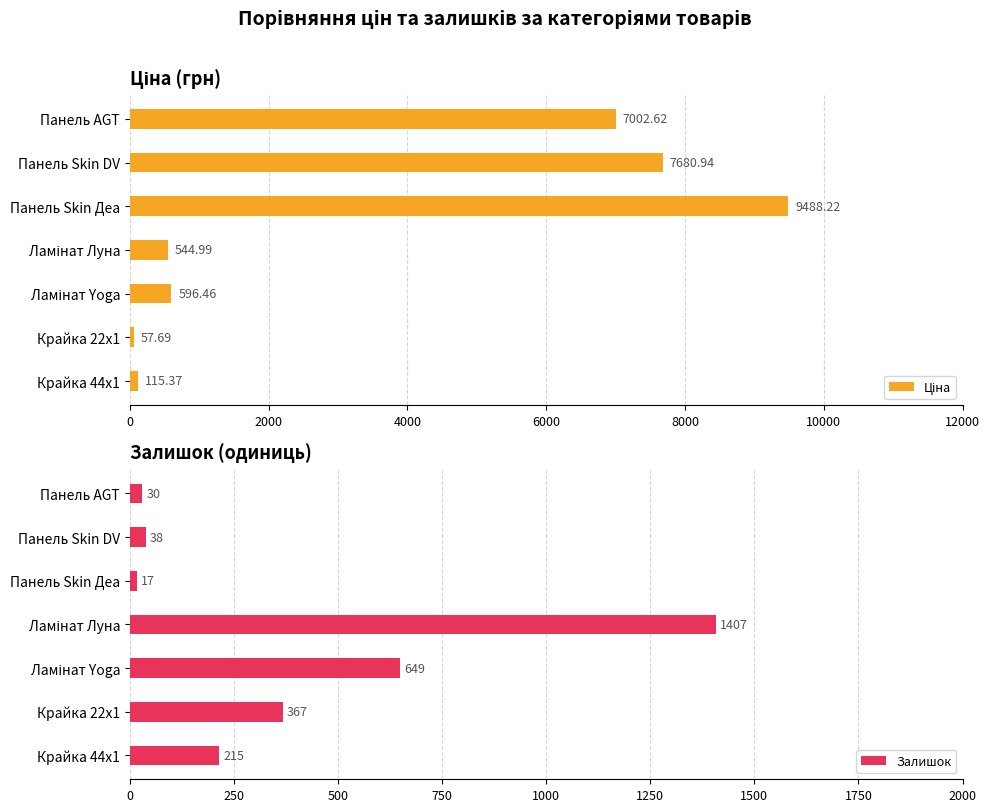

Reading left to right, what are all the values shown in this chart?

Ціна: 115.4	57.7	596.5	545.0	9488.2	7680.9	7002.6
Залишок: 215.0	367.0	649.0	1407.0	17.0	38.0	30.0